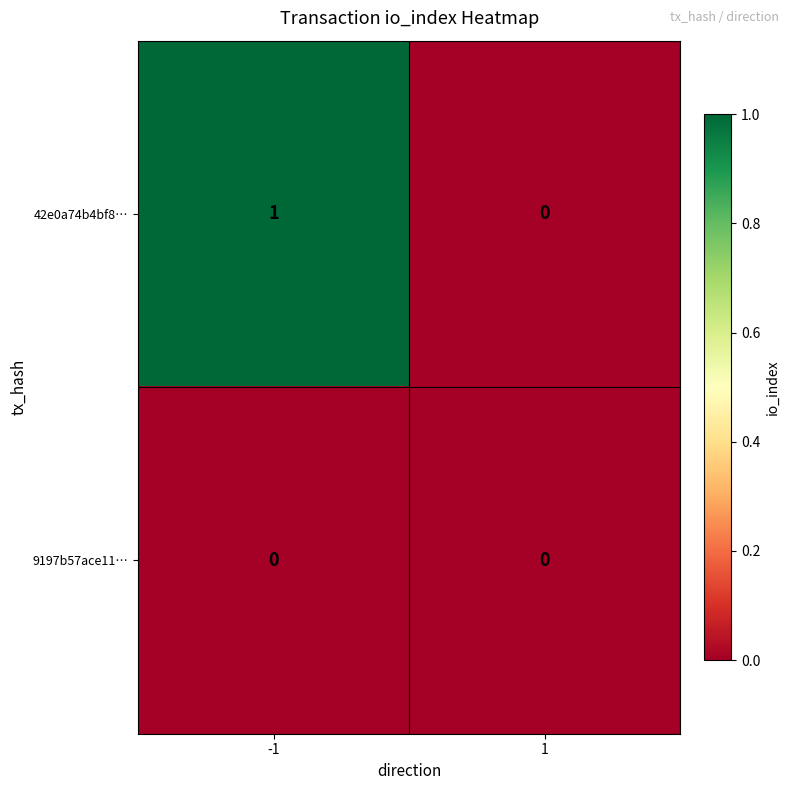

What is the difference between the highest and lowest values at -1?

1